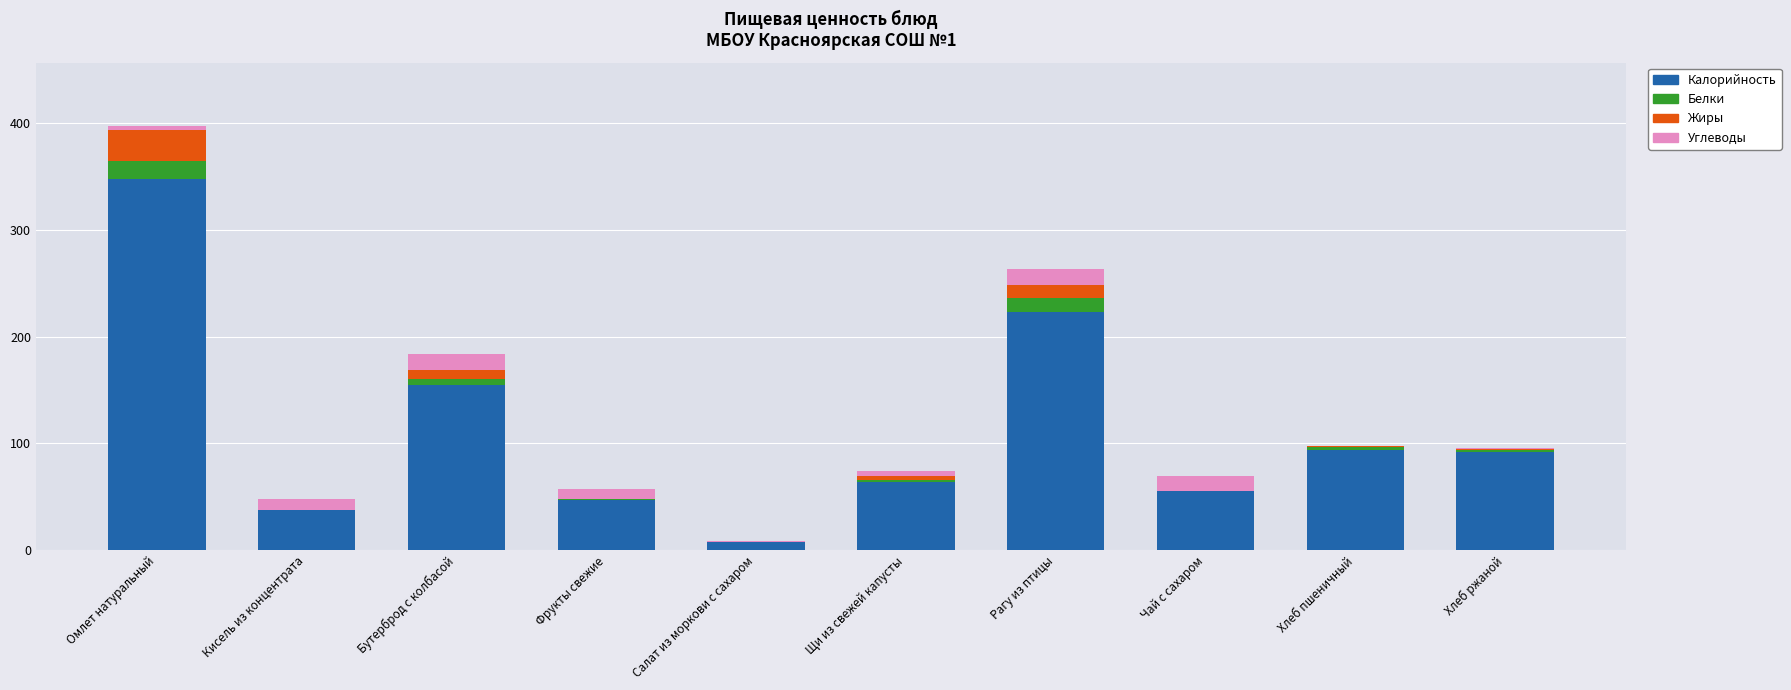

At which label does Калорийность reach its peak?

Омлет натуральный